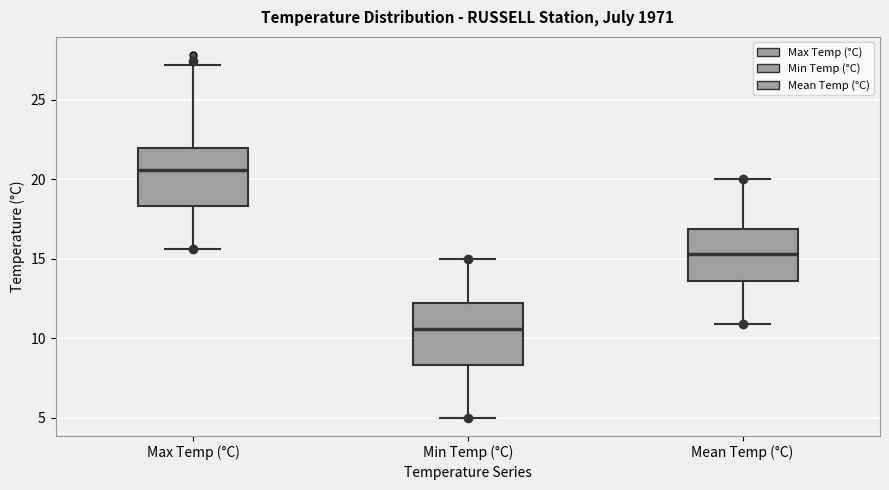

Reading left to right, transcribe this box plot: for each box, give where its median line is, the range the box spans, and where its two whiskers end, as read against the y-axis. The values are not printed on the chart, so give them approximately, as read against the axis.

Max Temp (°C): median 20.5, box 18.5 to 22.0, whiskers 15.5 to 27.0
Min Temp (°C): median 10.5, box 8.5 to 12.0, whiskers 5.0 to 15.0
Mean Temp (°C): median 15.5, box 13.5 to 17.0, whiskers 11.0 to 20.0